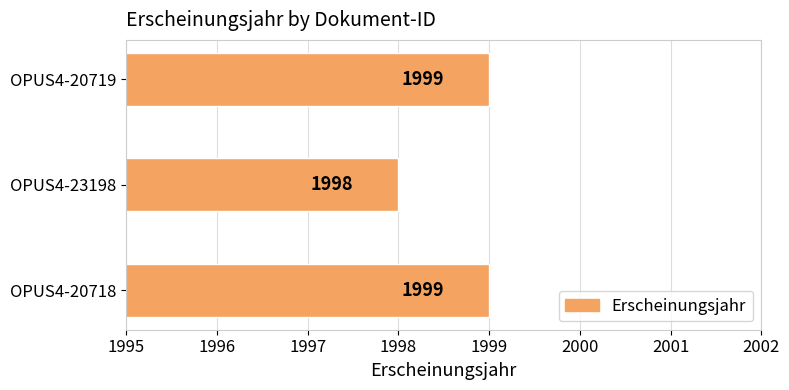

Are the bars grouped side by side (vs. stacked)?

No